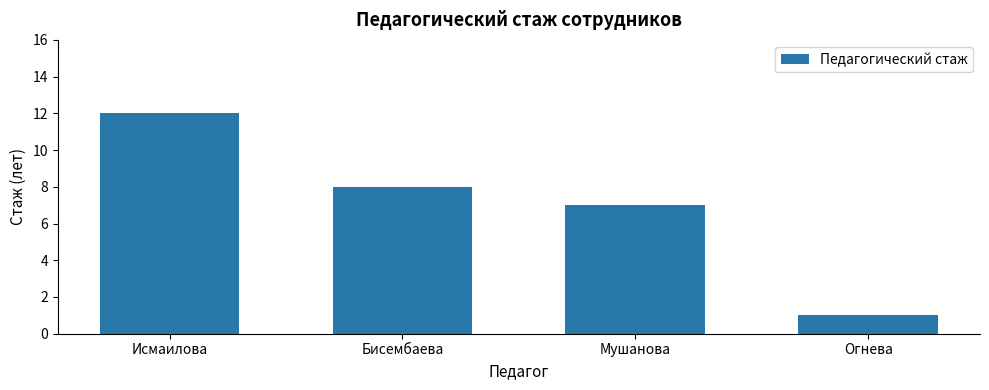

What is the sum of the values at Огнева and Бисембаева?

9